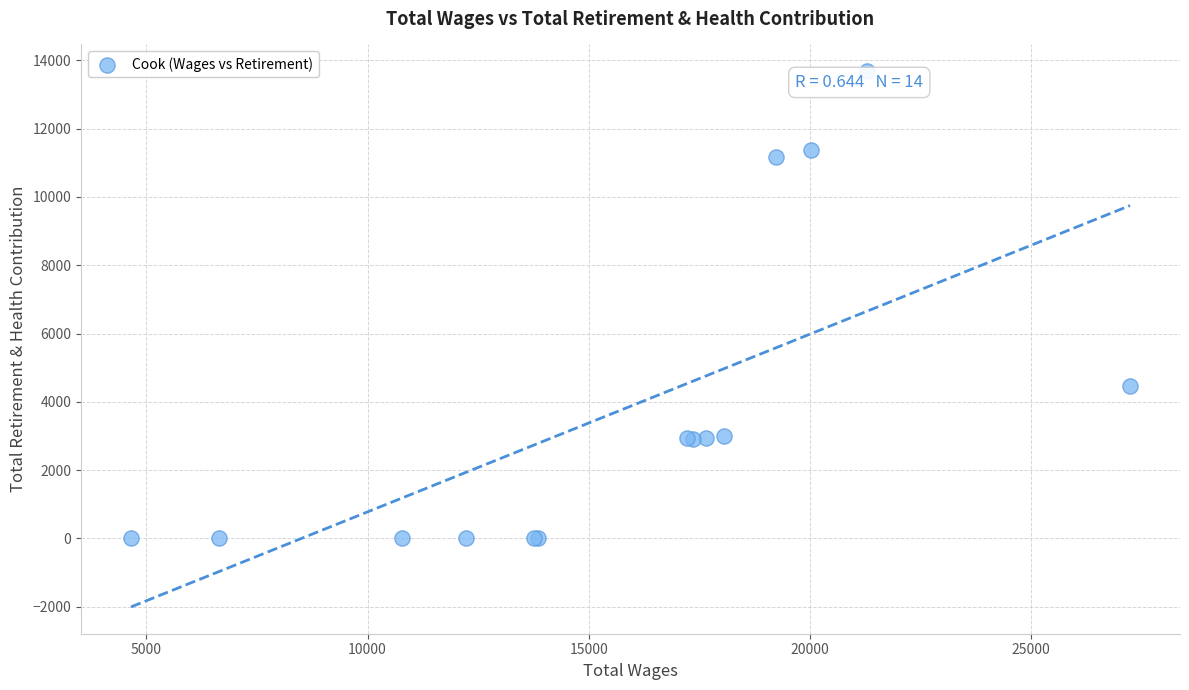

What Y value in the scatter plot is closest to 6841?

4470